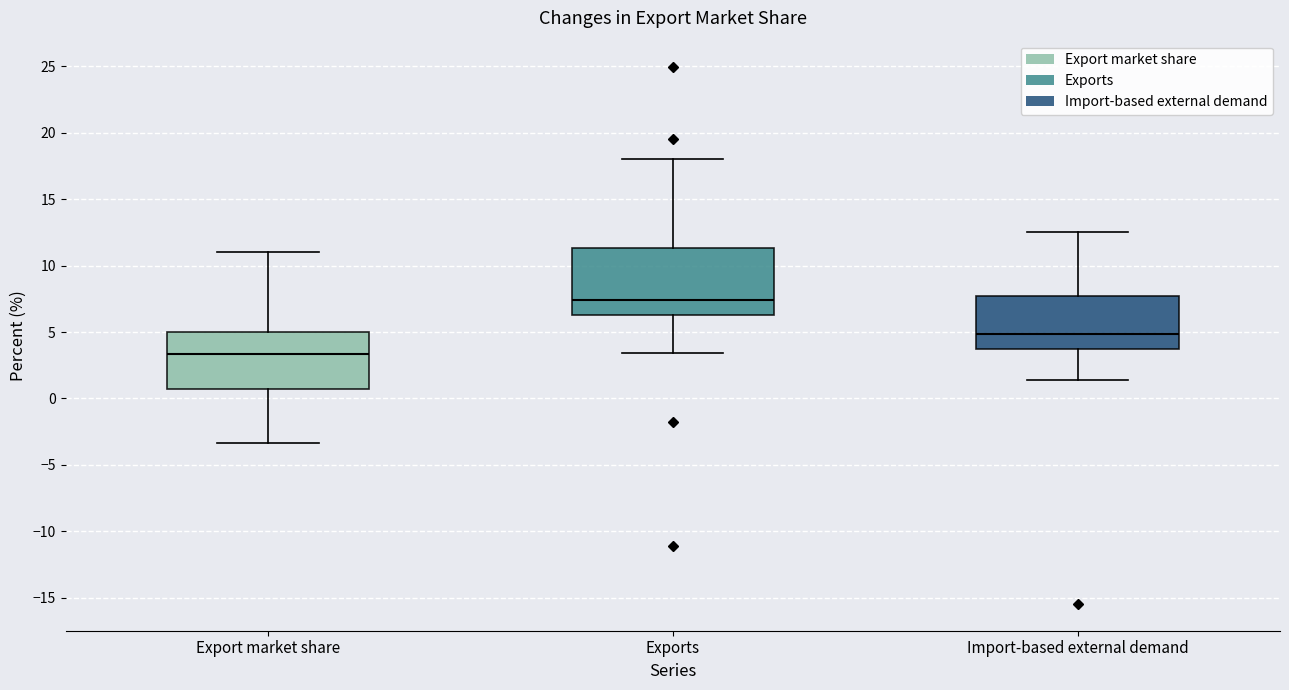

Which box is the tallest, from its lower edge to its upper edge?

Exports